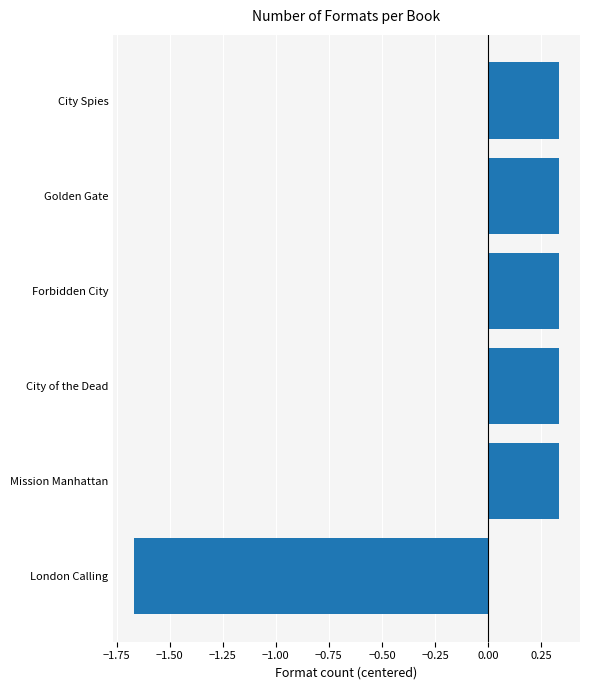

The chart shows a value of 0.2 at City of the Dead. True or false?

False